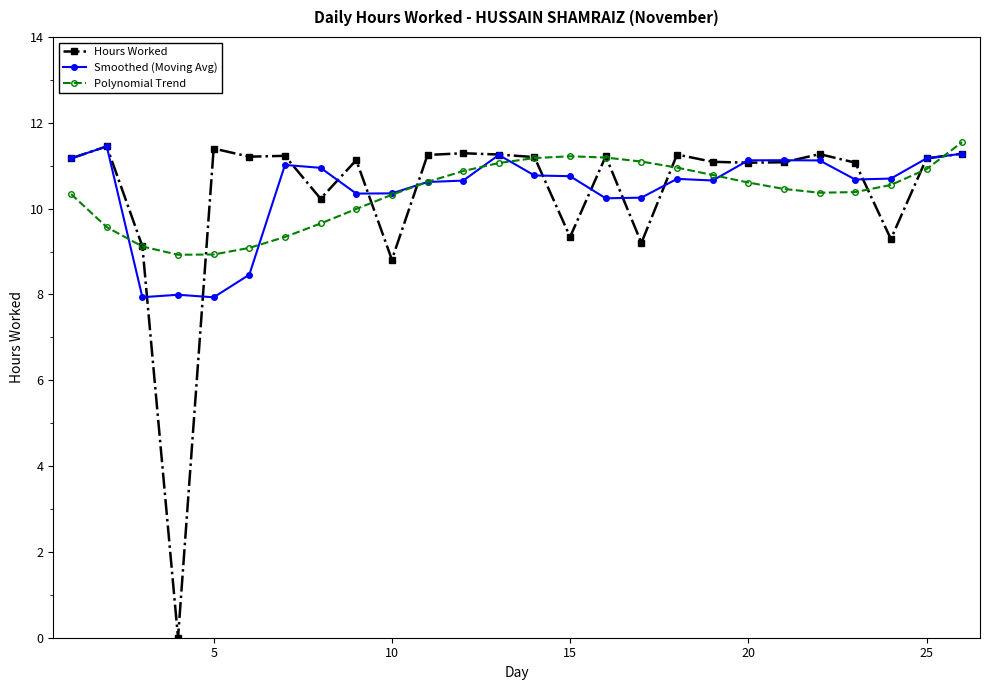

Which series has the widest spread of values?

Hours Worked